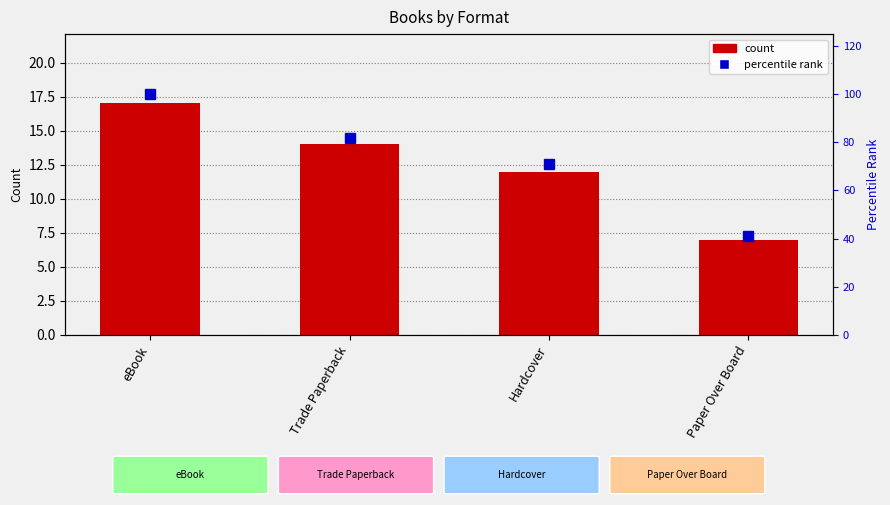

Is it true that count equals 7 at Trade Paperback?

False